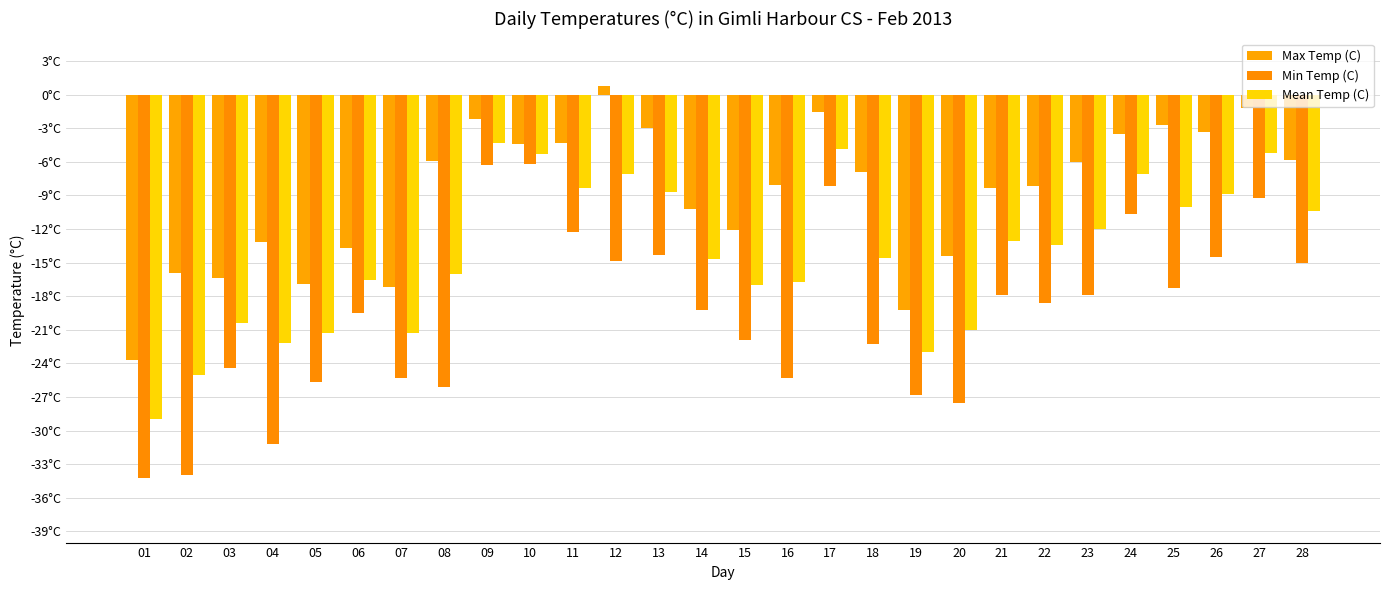

Count the number of categories in the chart.

28